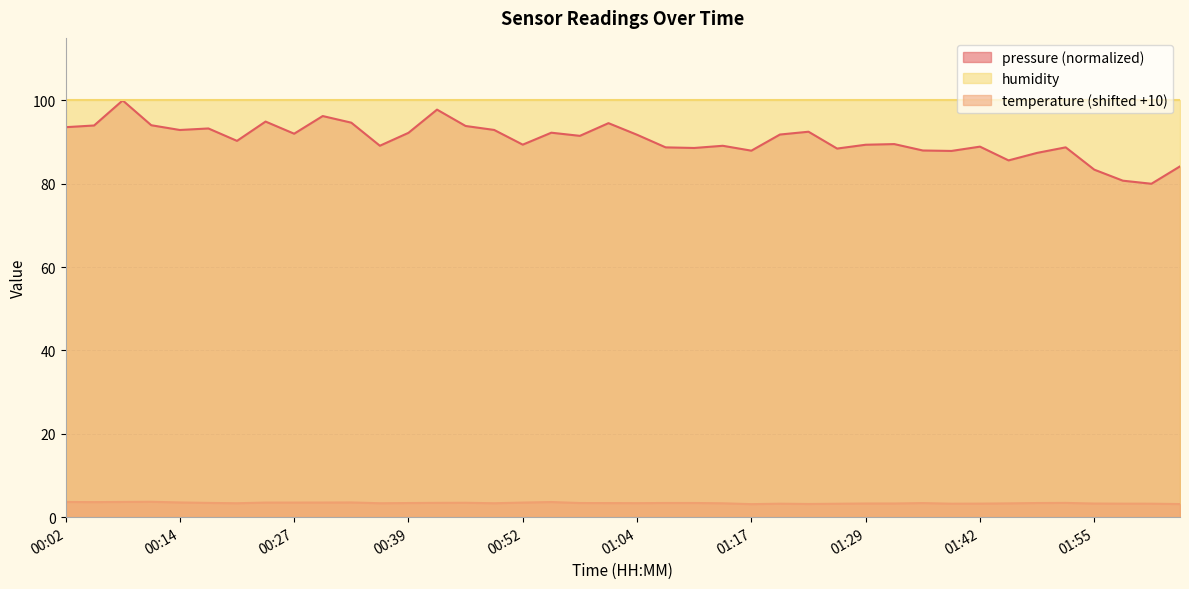

In pressure, how many points are lower than both neighbors (excluding endpoints)?

12